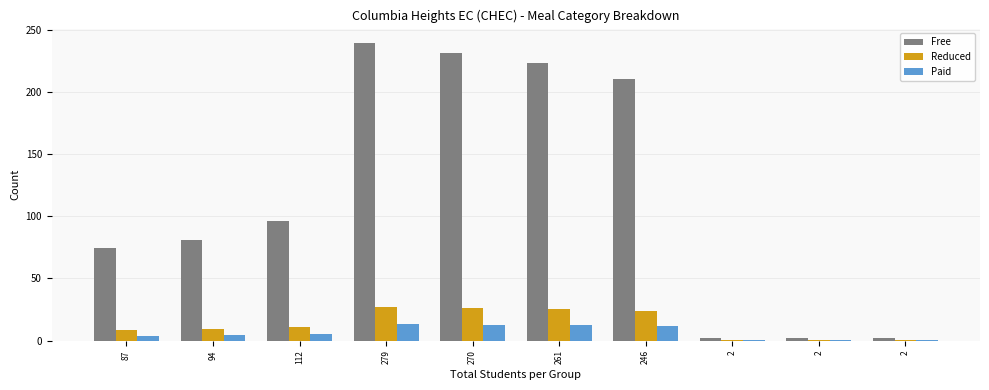

List the series in order of their peak value, highest first.

Free, Reduced, Paid